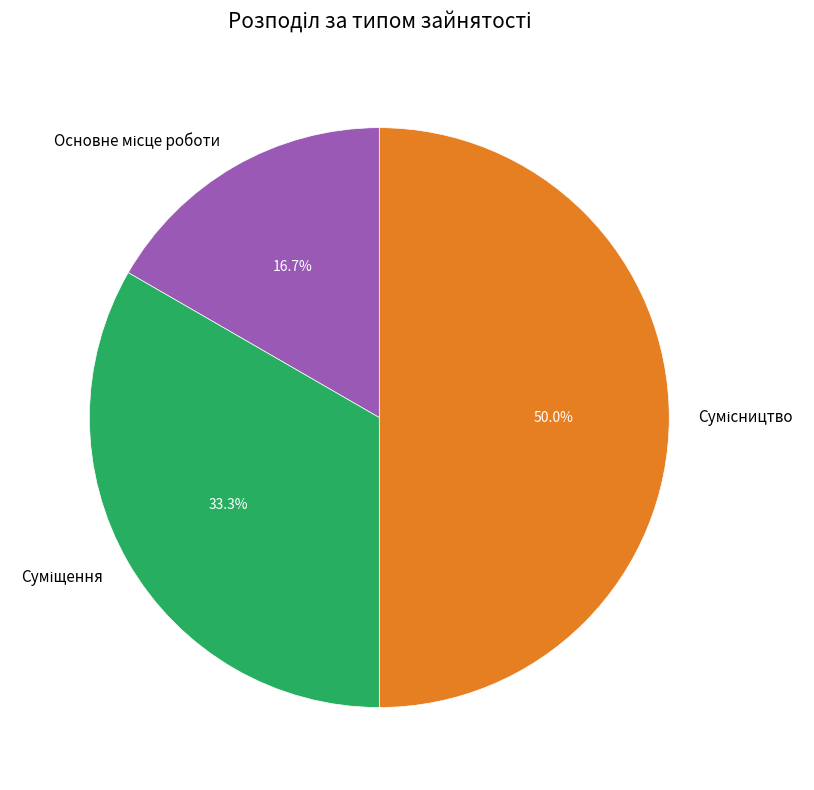

How many slices are in this pie chart?

3